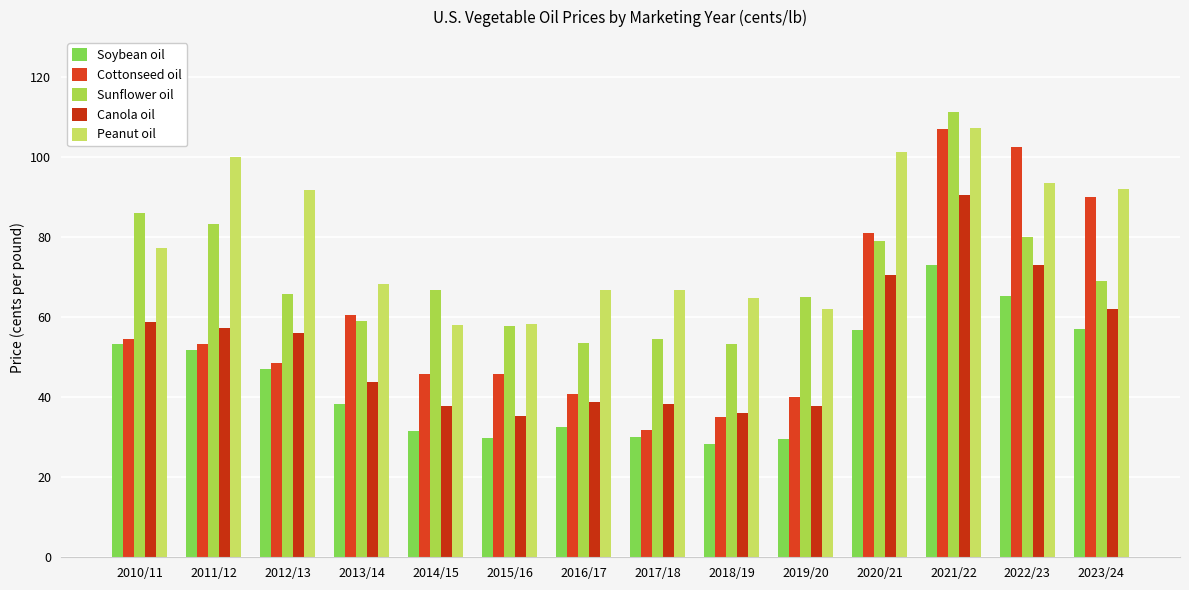

What position from the left is 2016/17?

7